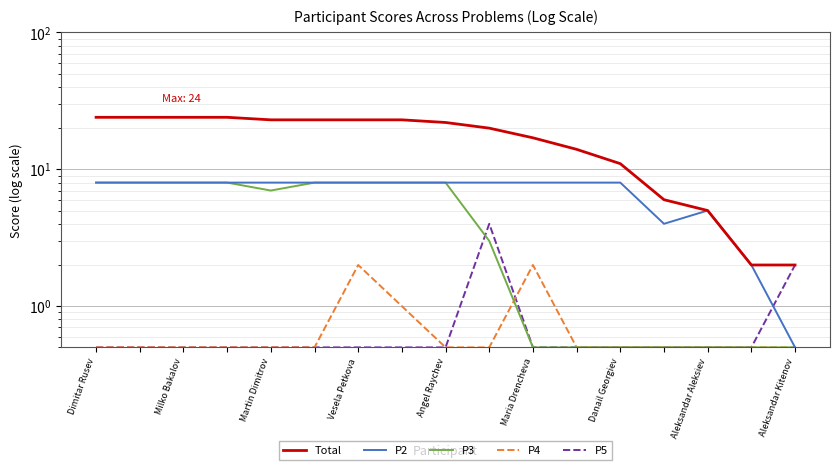

At Danail Georgiev, list the series in order from smallest to largest.

P3, P4, P5, P2, Total